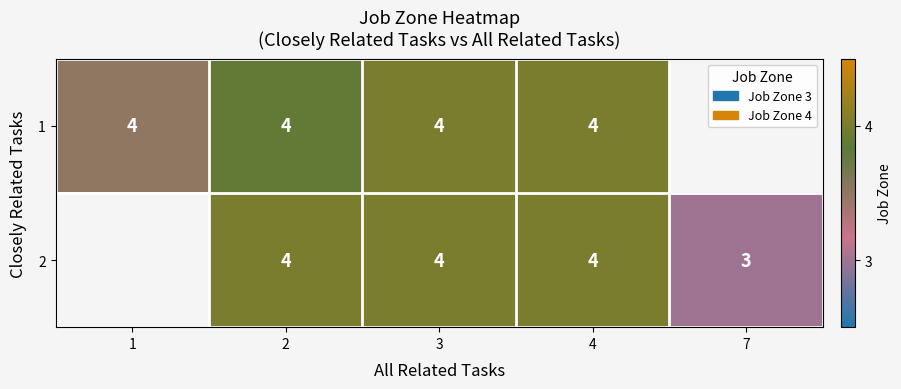

Count the number of data series in this chart.

2